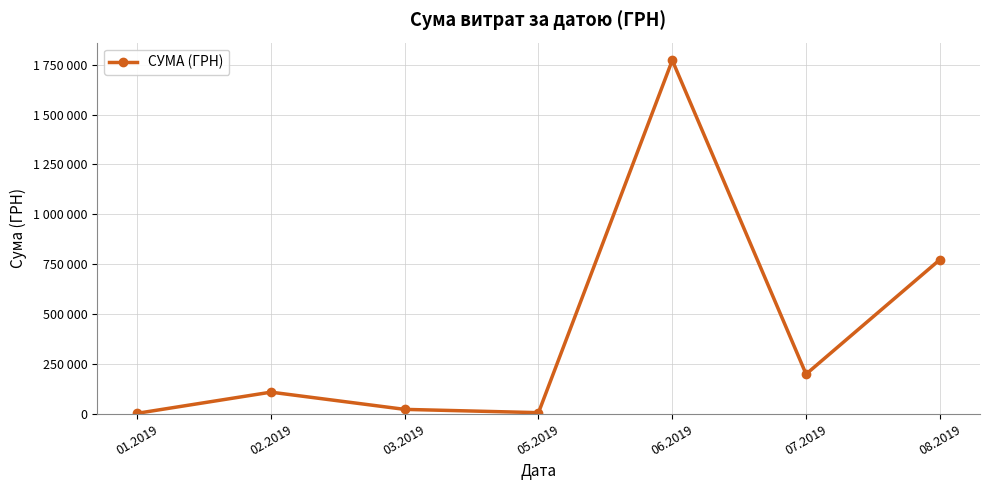

How many interior local valleys (lower than both neighbors) does the data have?

2